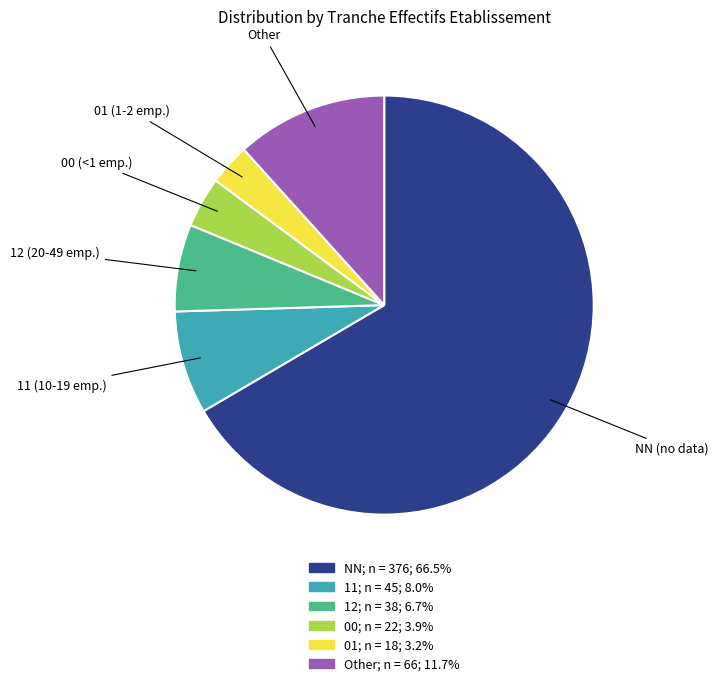

Is there any slice that represents more than half of the pie?

Yes